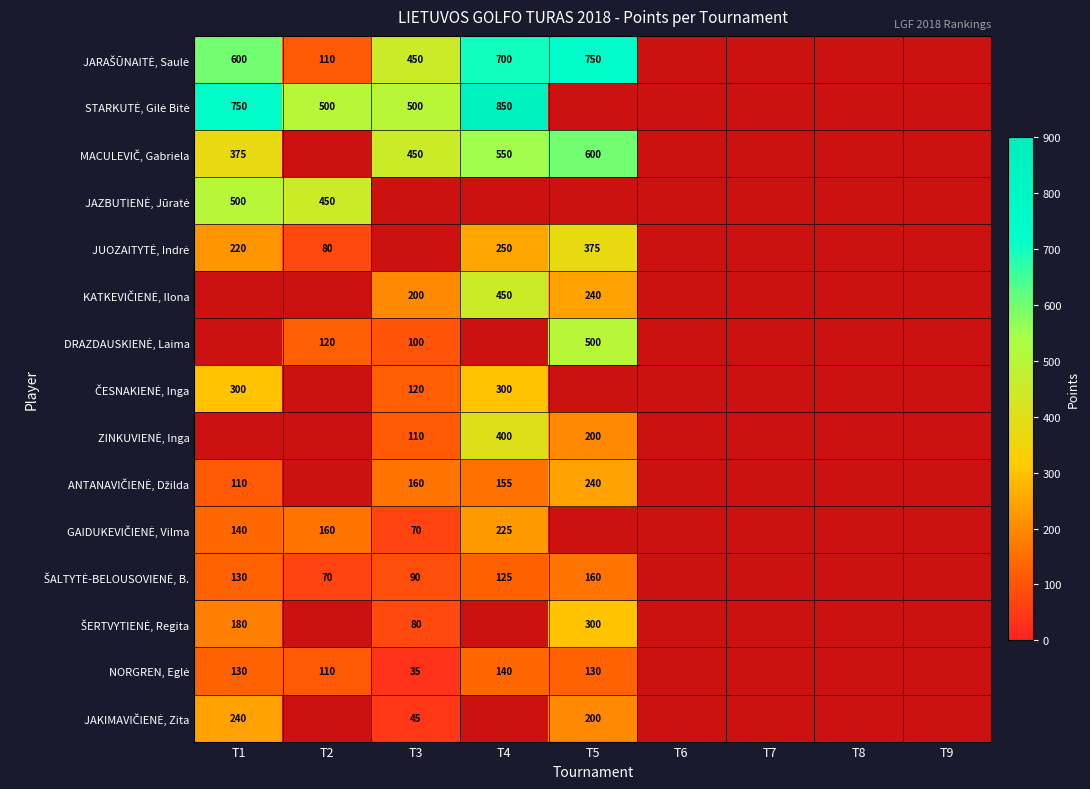

Rank the series at T5 from highest to lowest value.

JARAŠŪNAITĖ, Saulė, STARKUTĖ, Gilė Bitė, MACULEVIČ, Gabriela, JAZBUTIENĖ, Jūratė, DRAZDAUSKIENĖ, Laima, JUOZAITYTĖ, Indrė, ČESNAKIENĖ, Inga, ANTANAVIČIENĖ, Džilda, GAIDUKEVIČIENĖ, Vilma, ŠERTVYTIENĖ, Regita, KATKEVIČIENĖ, Ilona, ZINKUVIENĖ, Inga, JAKIMAVIČIENĖ, Zita, ŠALTYTĖ-BELOUSOVIENĖ, B., NORGREN, Eglė